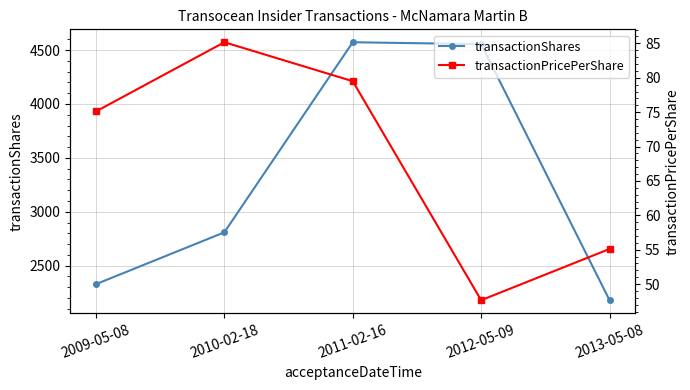

Reading right to left, extract all data points from this chart.

transactionShares: 2013-05-08=2179.0	2012-05-09=4555.0	2011-02-16=4573.0	2010-02-18=2809.0	2009-05-08=2328.0
transactionPricePerShare: 2013-05-08=55.1	2012-05-09=47.7	2011-02-16=79.5	2010-02-18=85.2	2009-05-08=75.1